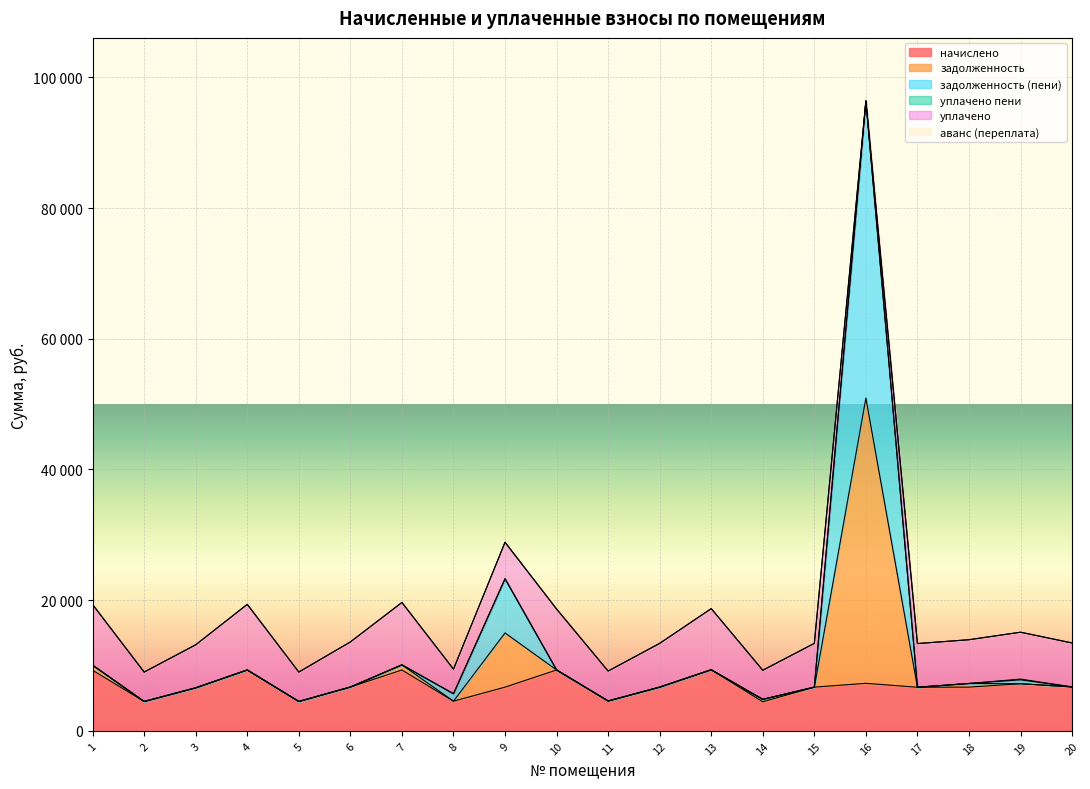

True or false: начислено and задолженность intersect in this chart.

False